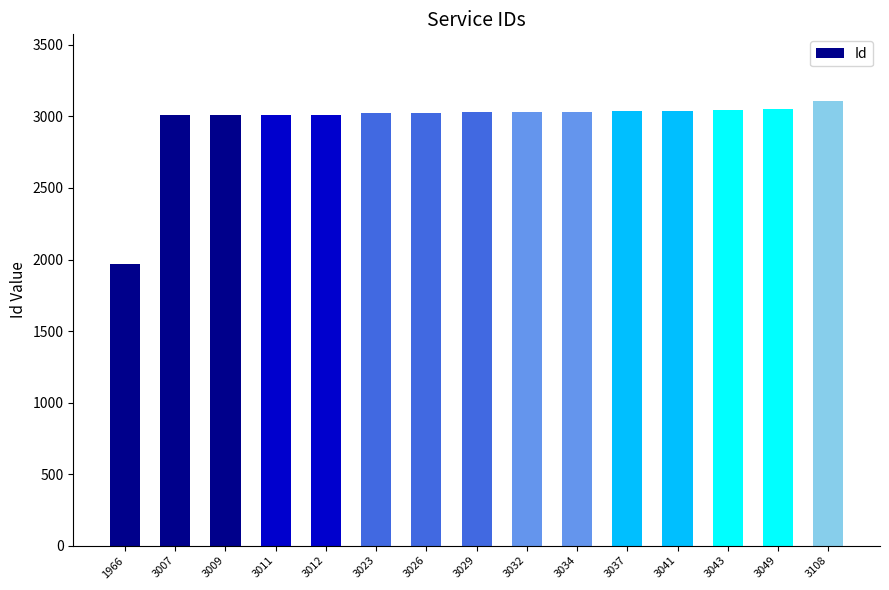

What is the difference between the maximum and minimum values?

1142